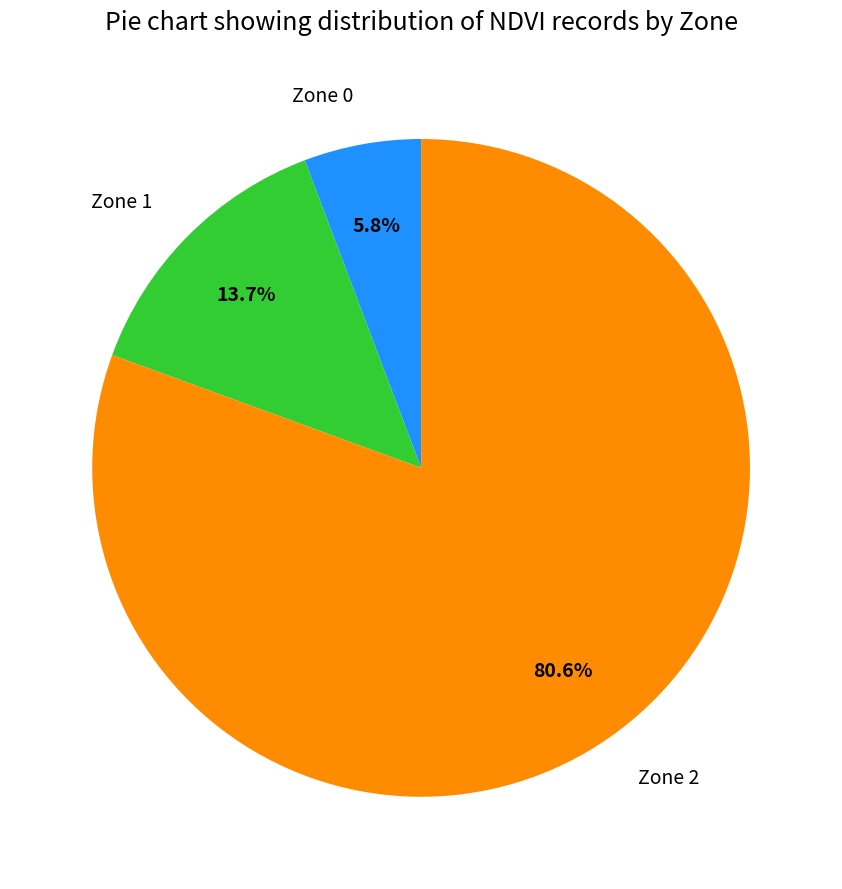

What percentage is the Zone 2 slice, to the nearest percent?

81%